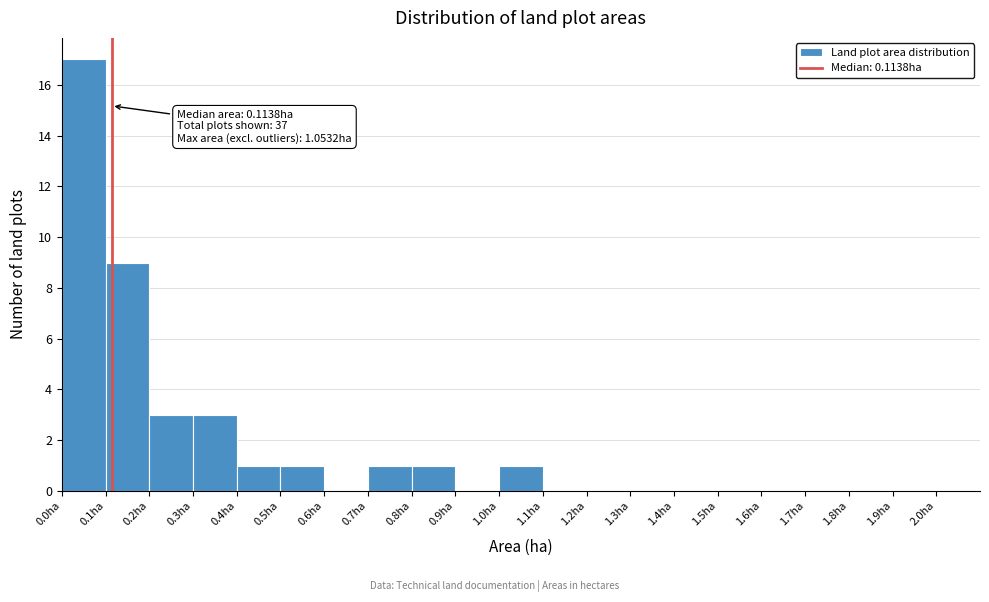

Which range on the x-axis has the tallest bar?

0.0 to 0.1